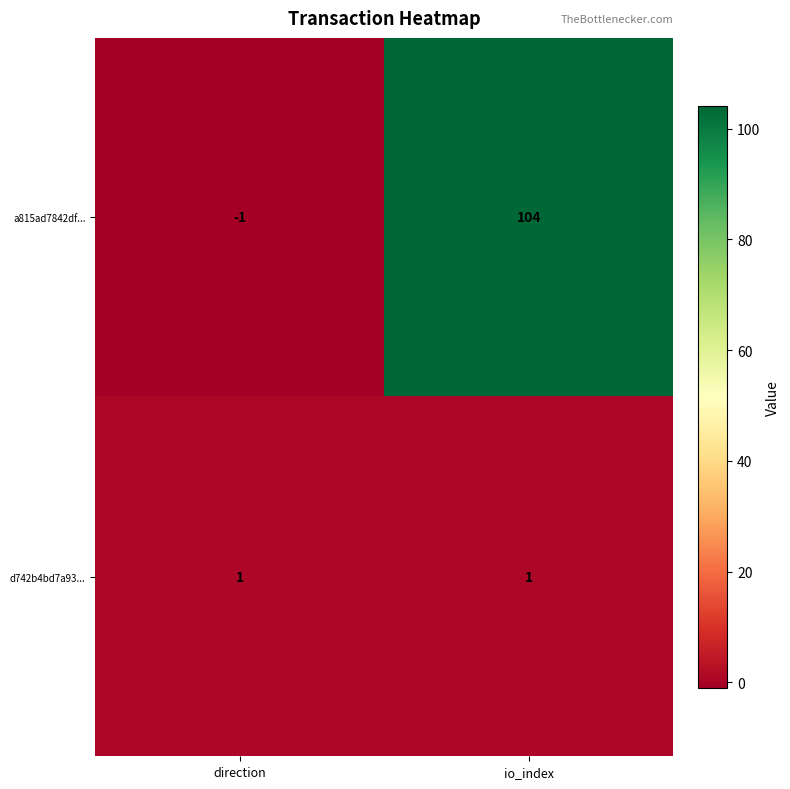

The a815ad7842df... series shows 175 at io_index. True or false?

False